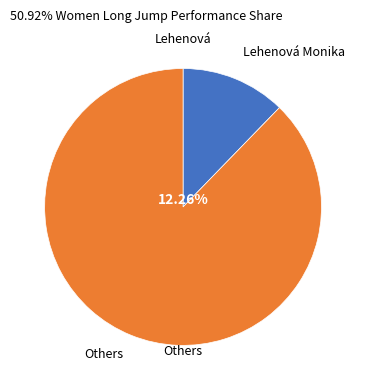

Count the number of slices in the pie.

2